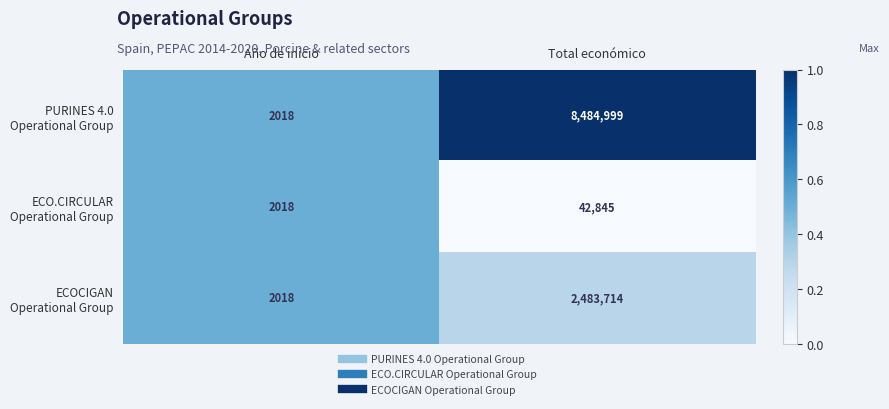

What is the total value across all series at Total económico?

11011558